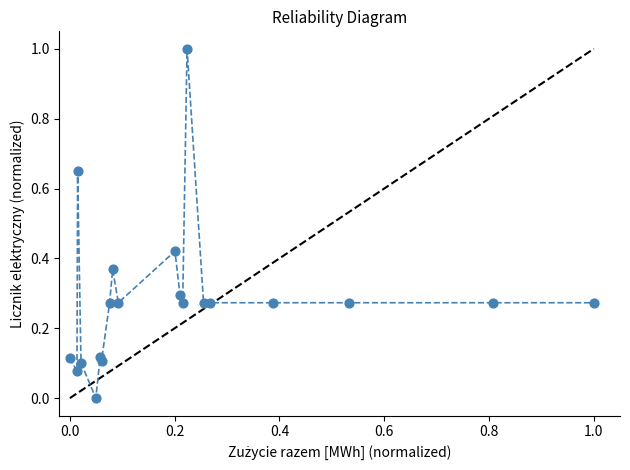

What is the range of X values (max minus min)?

1.0